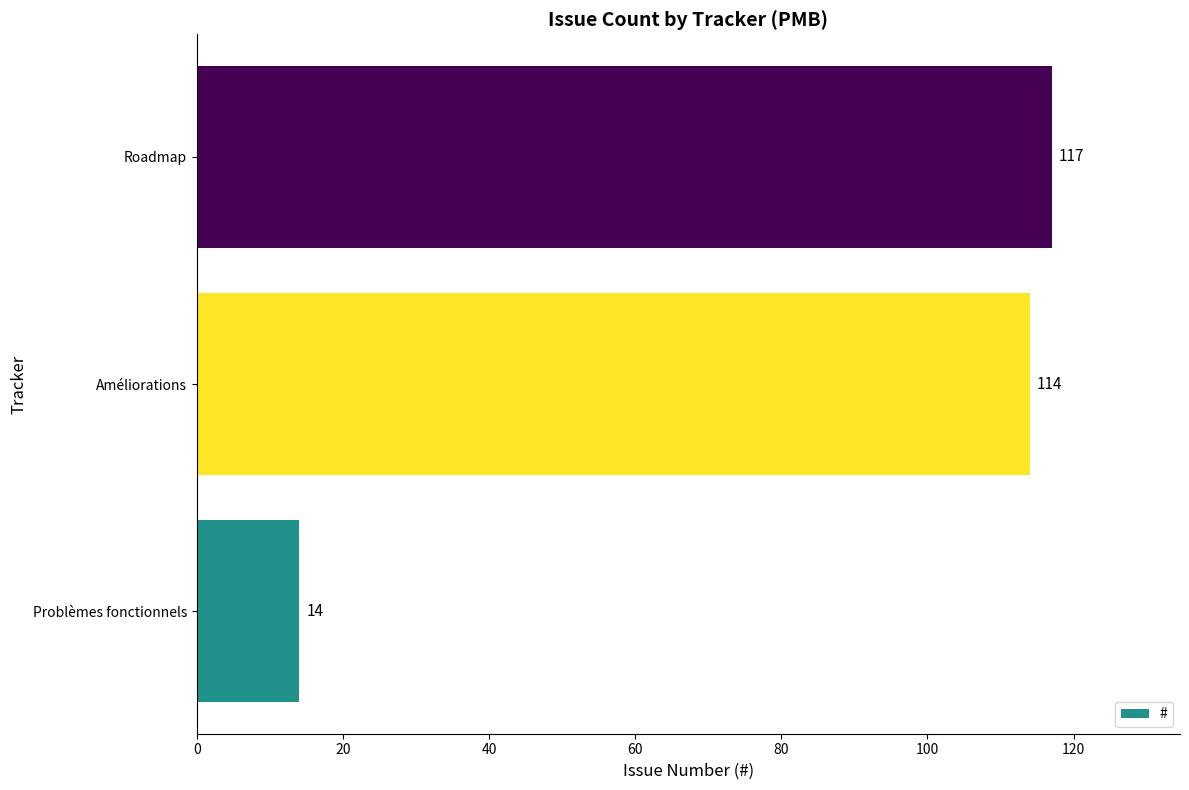

Which has a higher value, Améliorations or Roadmap?

Roadmap